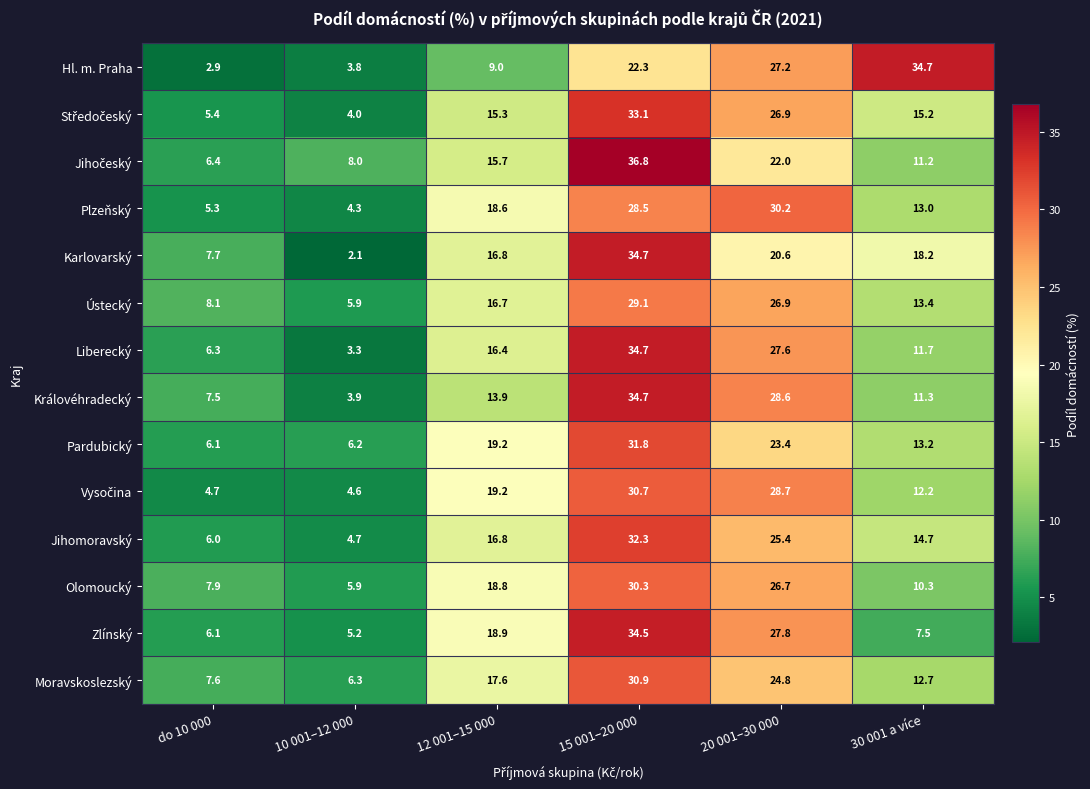

What is the difference between the highest and lowest values at 30 001 a více?

27.2